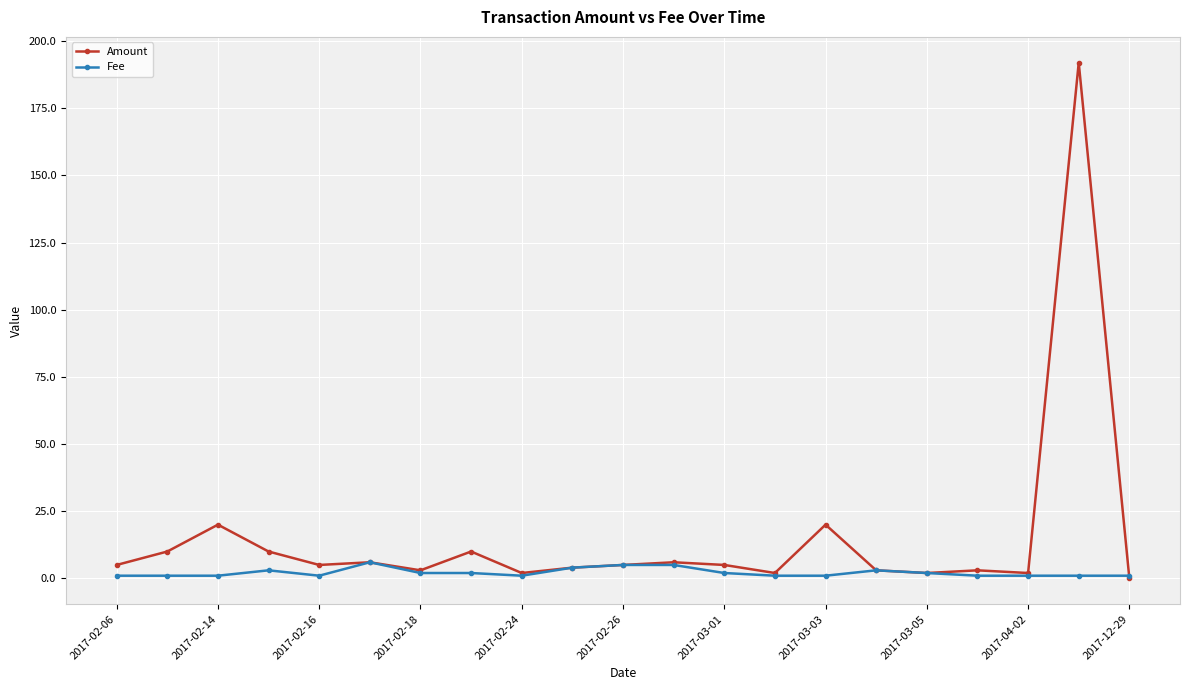

What is the value of the Amount point at the 6th from the left?

6.0